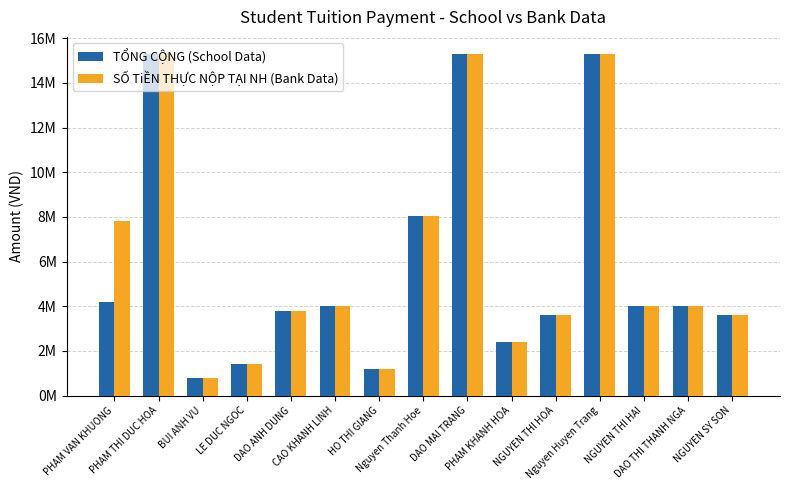

Rank the series by their average value, from highest to lowest.

SỐ TiỀN THỰC NỘP TẠI NH (Bank Data), TỔNG CỘNG (School Data)